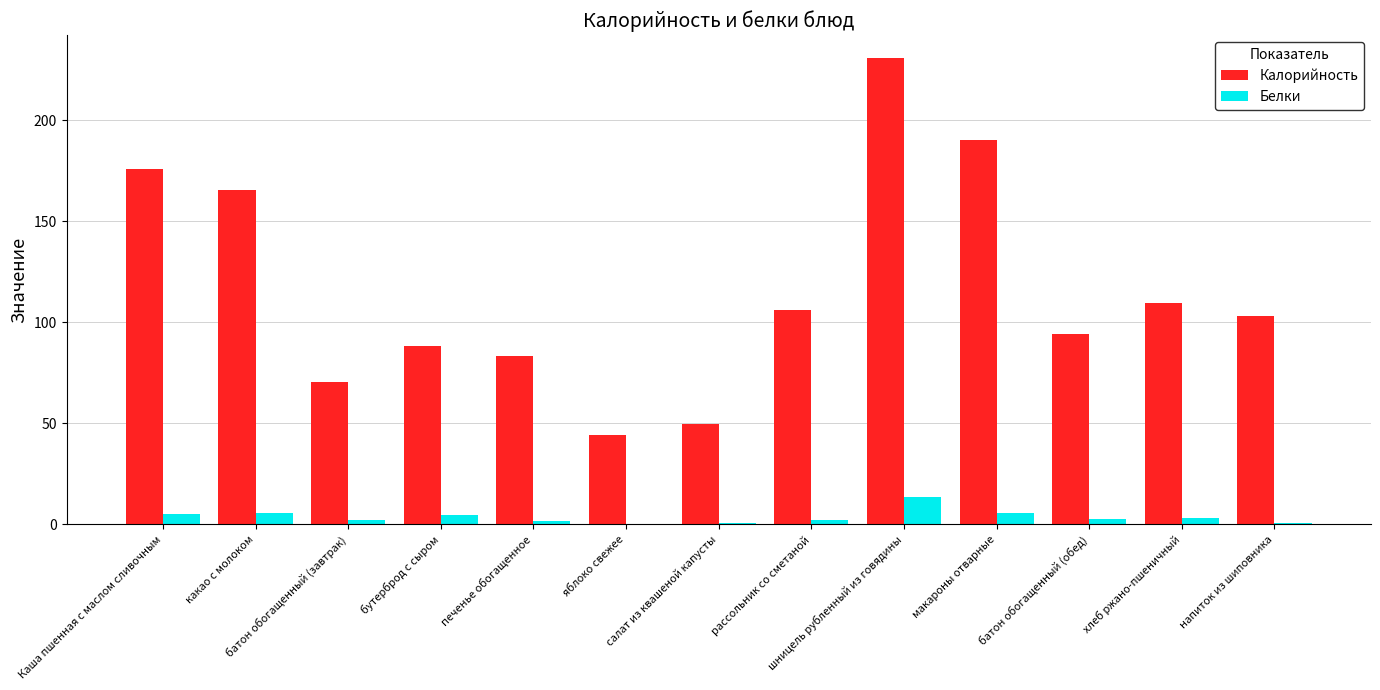

What is the greatest value displayed?

230.7